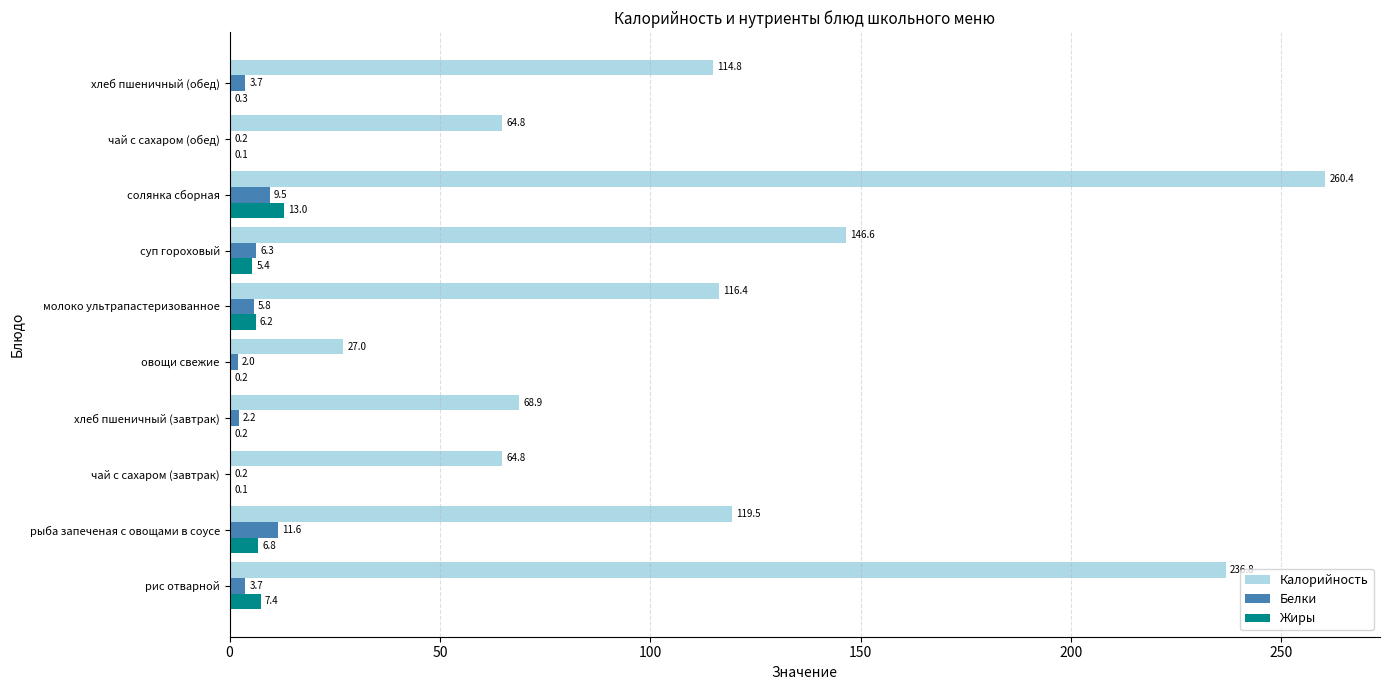

Which category has the highest value across all series?

солянка сборная